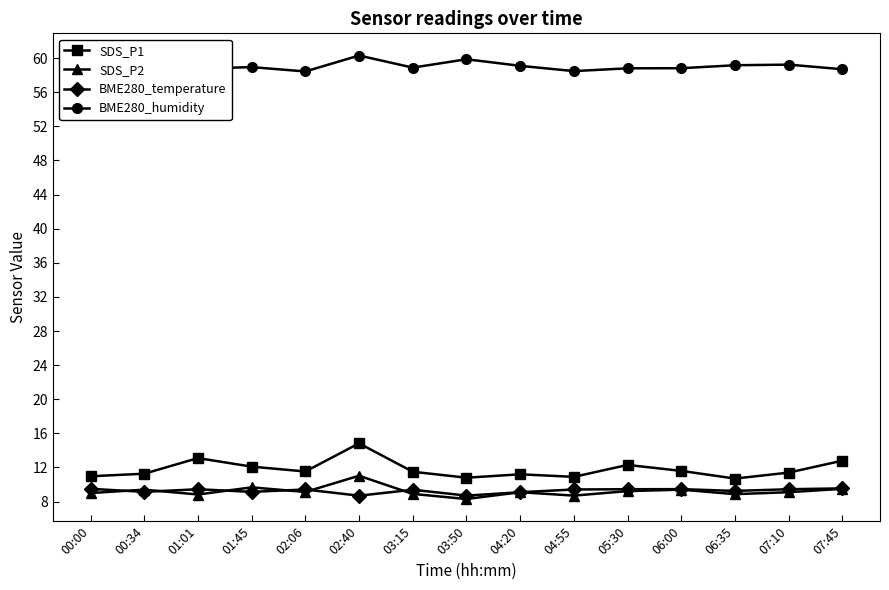

Reading right to left, what are all the values shown in this chart?

SDS_P1: 07:45=12.8	07:10=11.4	06:35=10.7	06:00=11.6	05:30=12.3	04:55=10.9	04:20=11.2	03:50=10.8	03:15=11.5	02:40=14.8	02:06=11.5	01:45=12.1	01:01=13.1	00:34=11.3	00:00=11.0
SDS_P2: 07:45=9.5	07:10=9.1	06:35=8.9	06:00=9.4	05:30=9.2	04:55=8.7	04:20=9.1	03:50=8.3	03:15=8.9	02:40=11.0	02:06=9.1	01:45=9.7	01:01=8.8	00:34=9.4	00:00=9.0
BME280_temperature: 07:45=9.6	07:10=9.4	06:35=9.2	06:00=9.5	05:30=9.4	04:55=9.4	04:20=9.1	03:50=8.7	03:15=9.4	02:40=8.7	02:06=9.4	01:45=9.1	01:01=9.4	00:34=9.1	00:00=9.5
BME280_humidity: 07:45=58.7	07:10=59.2	06:35=59.2	06:00=58.8	05:30=58.8	04:55=58.5	04:20=59.1	03:50=59.9	03:15=58.9	02:40=60.3	02:06=58.4	01:45=59.0	01:01=58.8	00:34=60.1	00:00=58.3